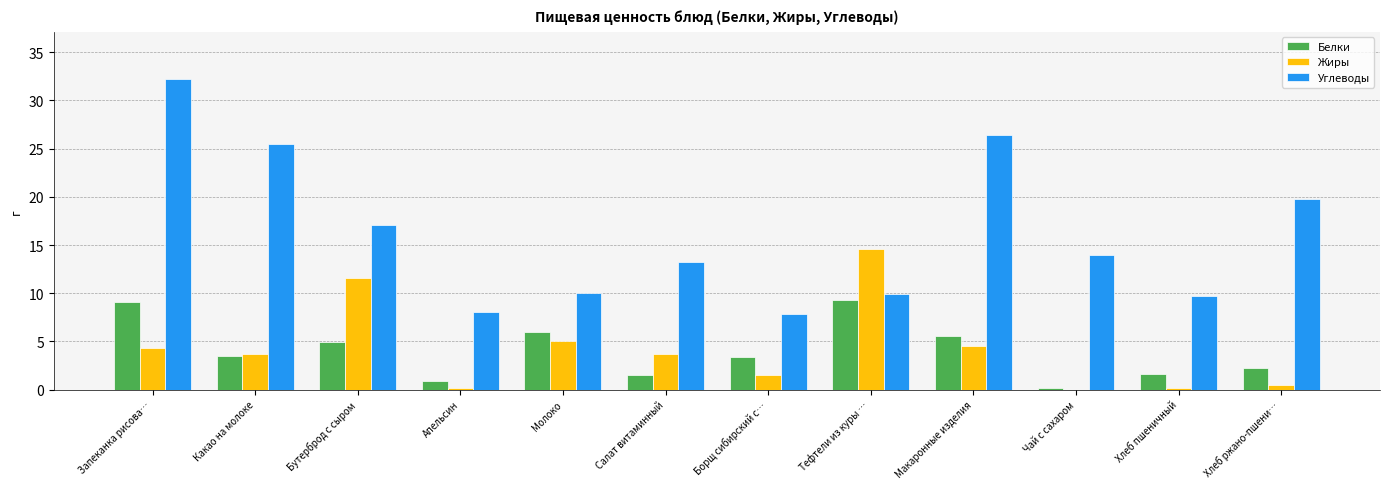

What is the approximate value of Углеводы at Чай с сахаром?

14.0